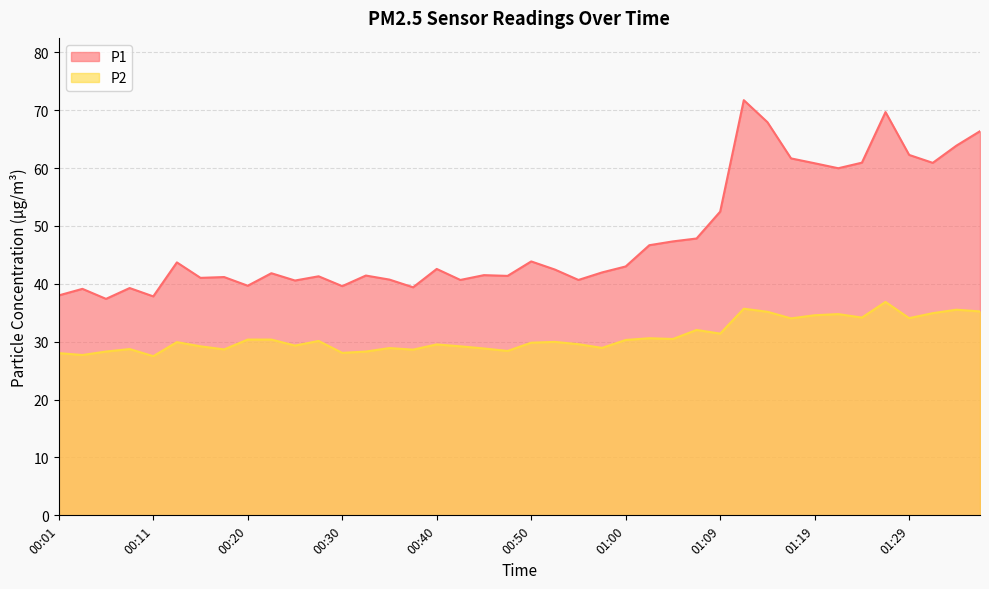

Reading left to right, what are all the values shown in this chart?

P1: 38.0	39.1	37.4	39.3	37.8	43.7	41.0	41.2	39.7	41.8	40.6	41.3	39.6	41.4	40.7	39.4	42.6	40.7	41.5	41.4	43.9	42.5	40.7	42.0	43.0	46.7	47.3	47.8	52.5	71.7	67.9	61.7	60.8	60.0	60.9	69.7	62.3	60.9	63.9	66.4
P2: 28.0	27.7	28.3	28.7	27.5	29.9	29.2	28.7	30.4	30.4	29.3	30.1	28.1	28.3	28.9	28.6	29.5	29.2	28.8	28.4	29.8	30.0	29.6	28.9	30.3	30.6	30.5	32.0	31.4	35.7	35.2	34.0	34.6	34.8	34.2	36.9	34.1	34.9	35.5	35.2